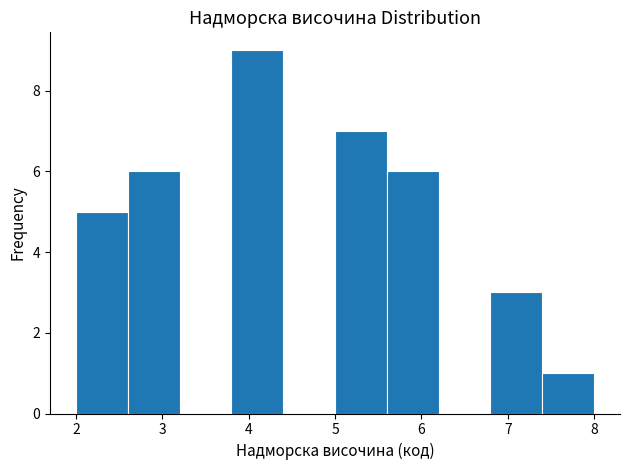

How tall is the bar that spans 5.6 to 6.2 on the x-axis? The values are not printed on the chart, so give them approximately, as read against the axis.

6